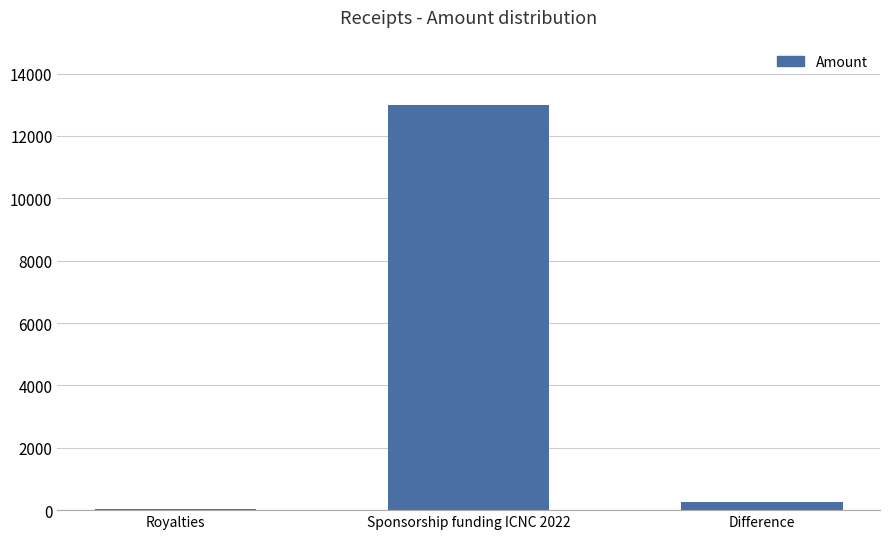

What is the minimum value shown in the chart?

48.1